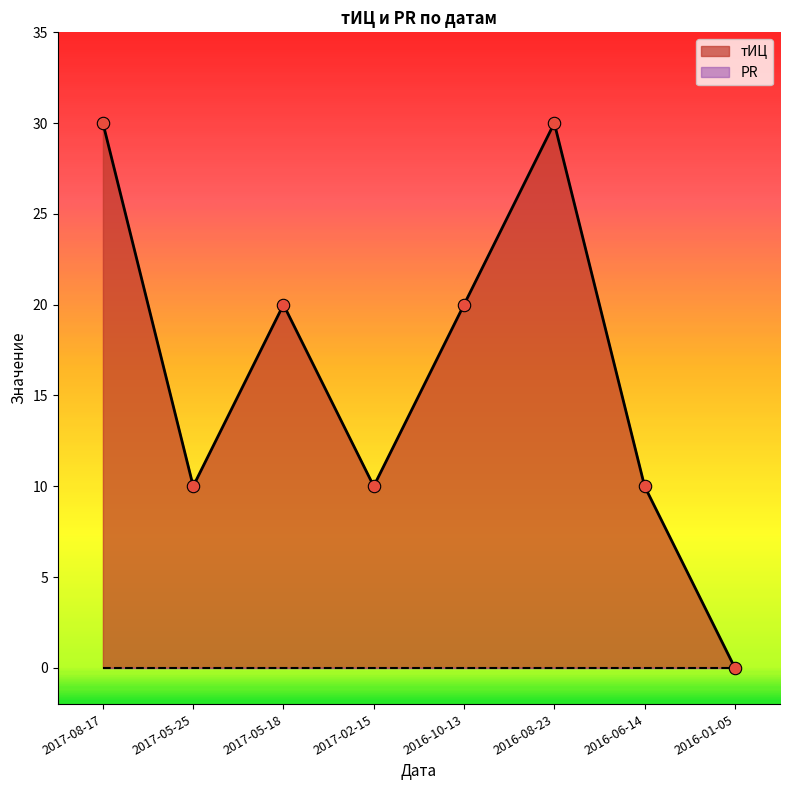

Which has a higher value, 2017-05-25 or 2016-08-23?

2016-08-23